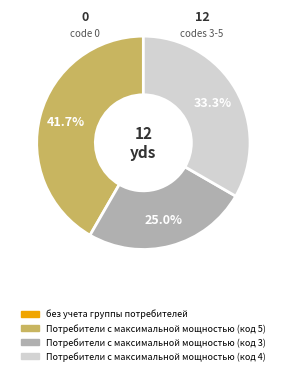

Which slice is the largest?

Потребители с максимальной мощностью (код 5)